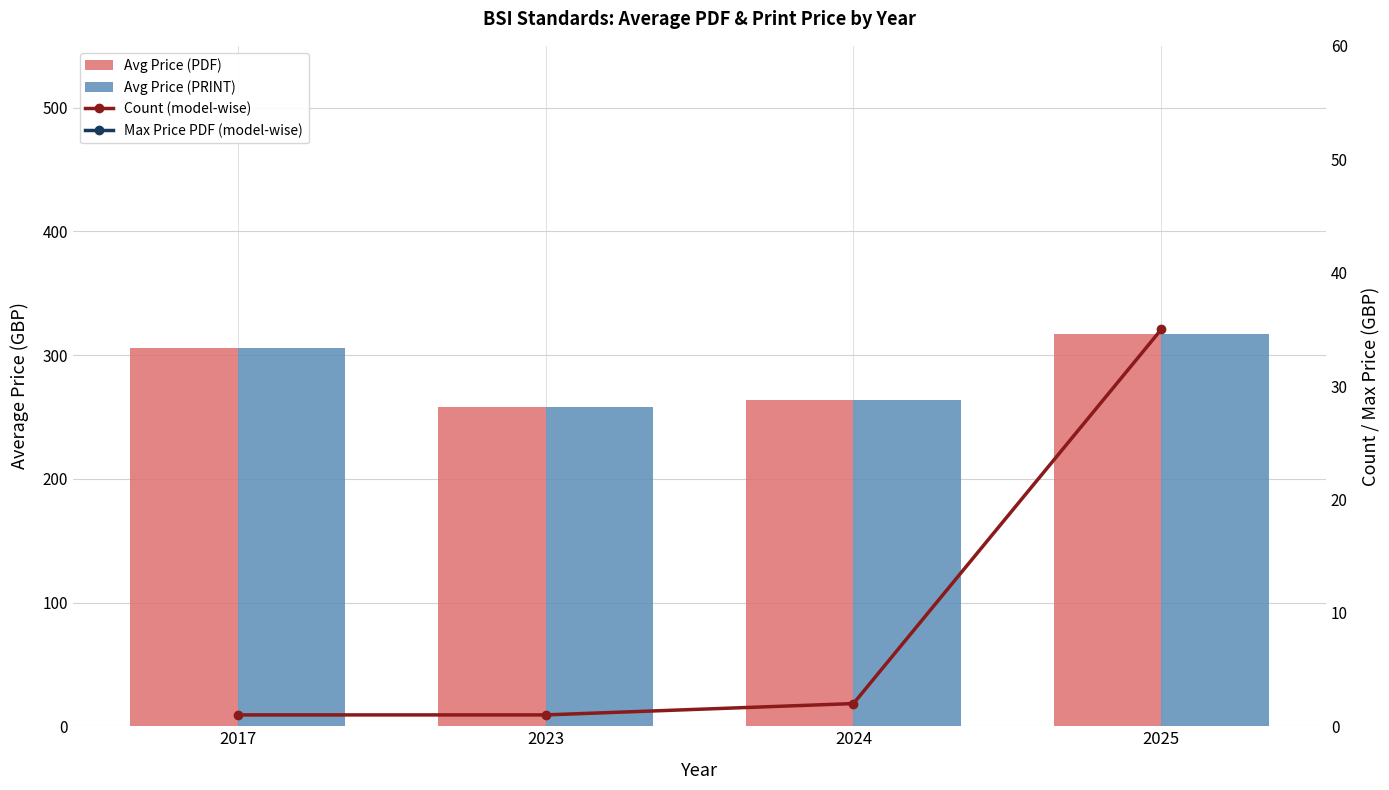

The Count (model-wise) series shows 2.0 at 2024. True or false?

True